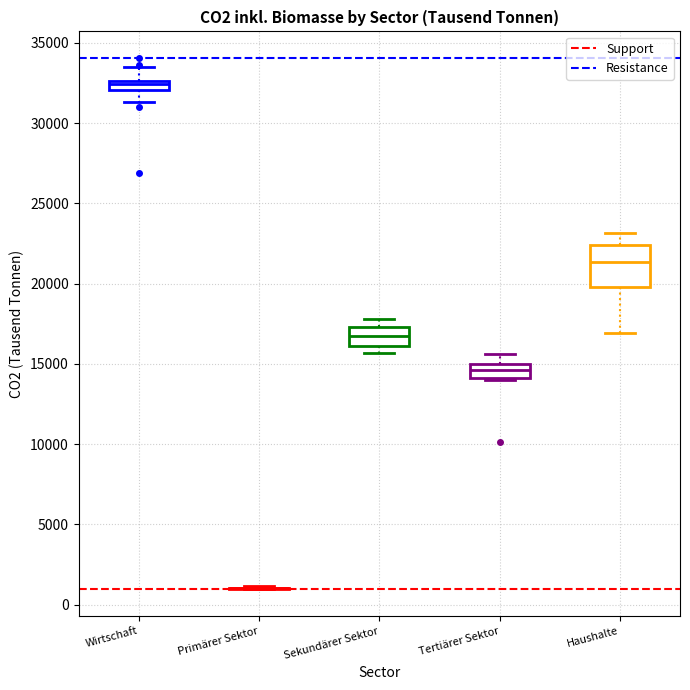

Where is the lower edge of the box for Wirtschaft on the y-axis? The values are not printed on the chart, so give them approximately, as read against the axis.

32000